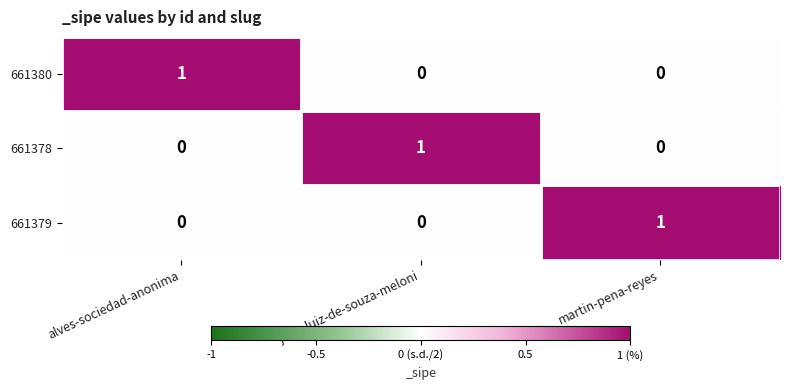

Reading left to right, what are all the values shown in this chart?

661380: 1	0	0
661378: 0	1	0
661379: 0	0	1